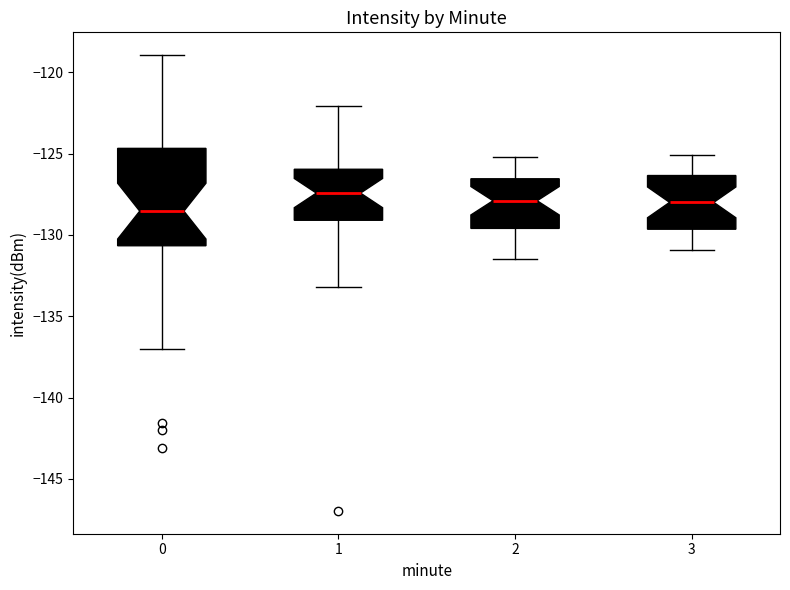

Where is the lower edge of the box at x = 3 on the y-axis? The values are not printed on the chart, so give them approximately, as read against the axis.

-129.5